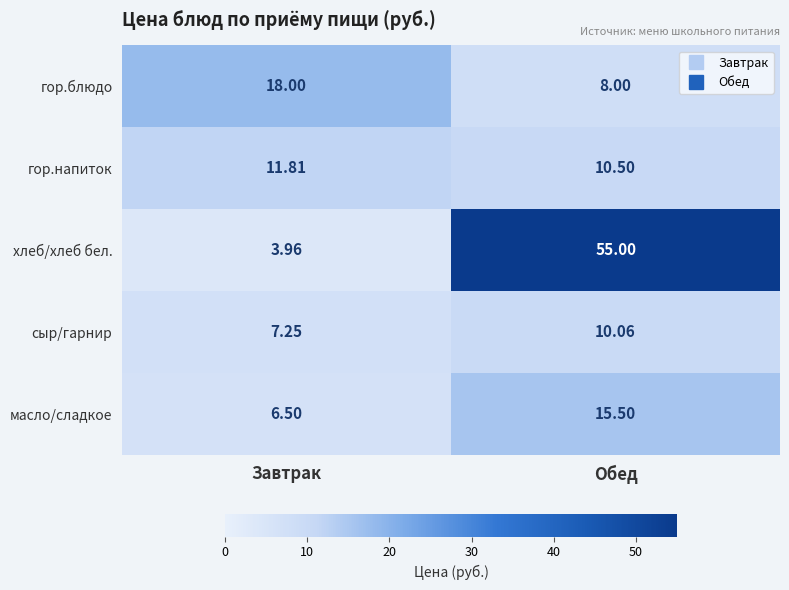

At which label is гор.напиток closest to 11?

Обед